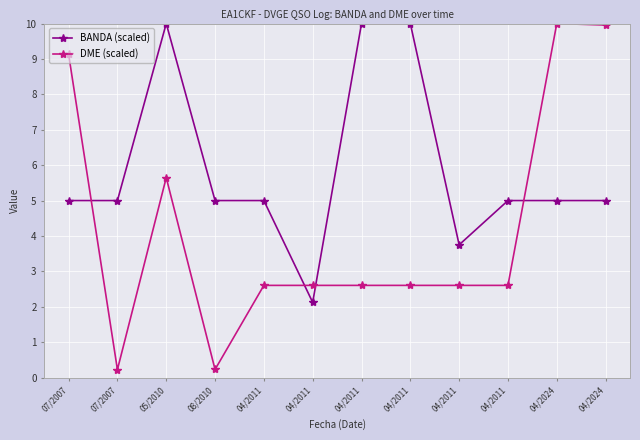

Reading left to right, what are all the values shown in this chart?

BANDA (scaled): 07/2007=5.0	07/2007=5.0	05/2010=10.0	08/2010=5.0	04/2011=5.0	04/2011=2.1	04/2011=10.0	04/2011=10.0	04/2011=3.8	04/2011=5.0	04/2024=5.0	04/2024=5.0
DME (scaled): 07/2007=9.1	07/2007=0.2	05/2010=5.6	08/2010=0.2	04/2011=2.6	04/2011=2.6	04/2011=2.6	04/2011=2.6	04/2011=2.6	04/2011=2.6	04/2024=10.0	04/2024=10.0